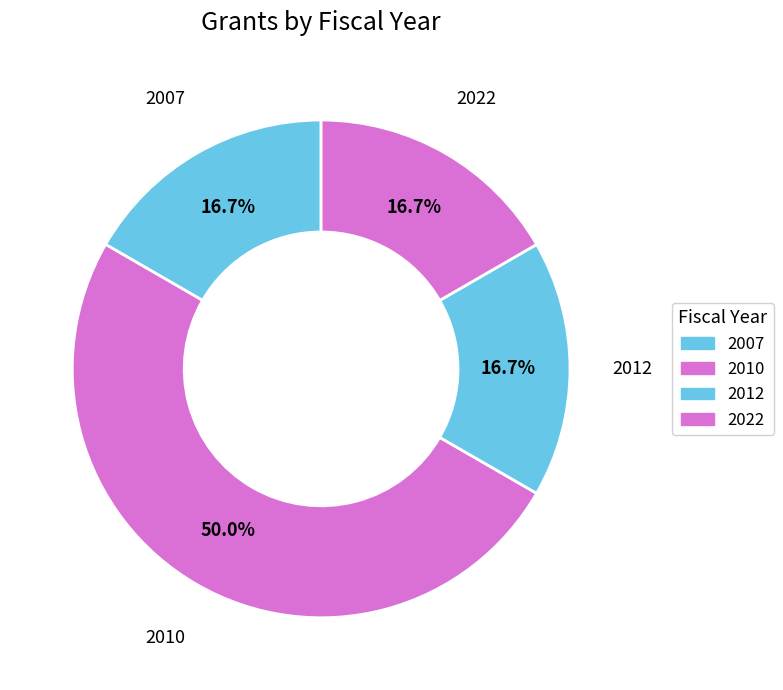

How many slices are in this pie chart?

4